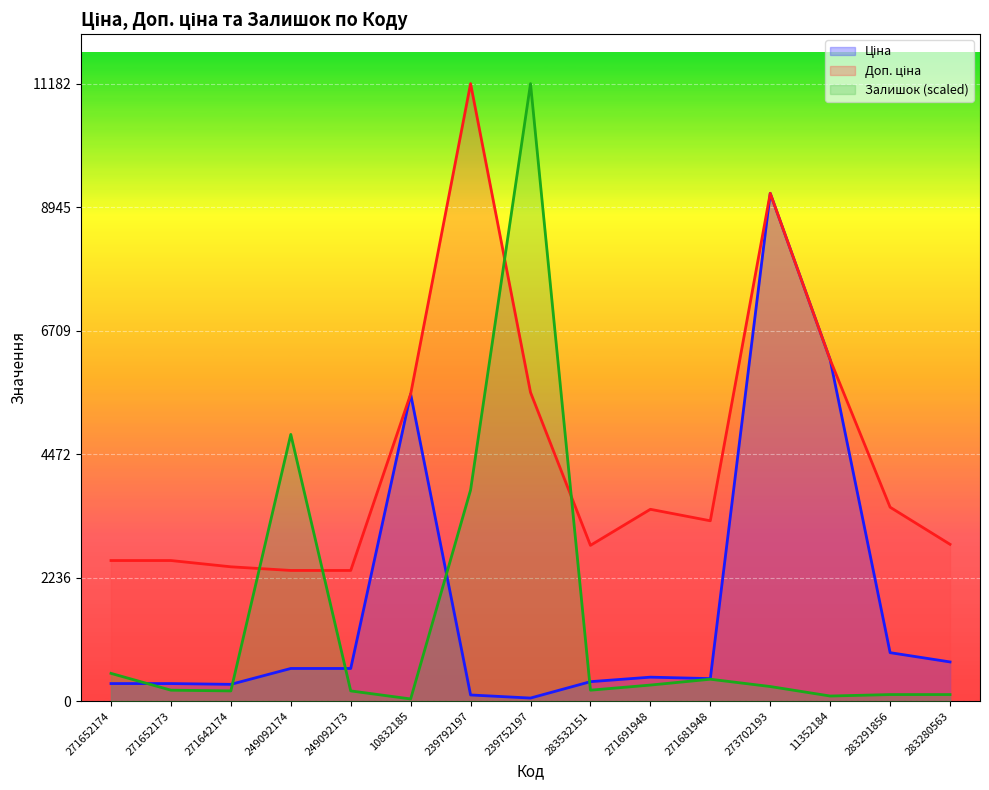

Between 249092173 and 271642174, which is larger?

249092173